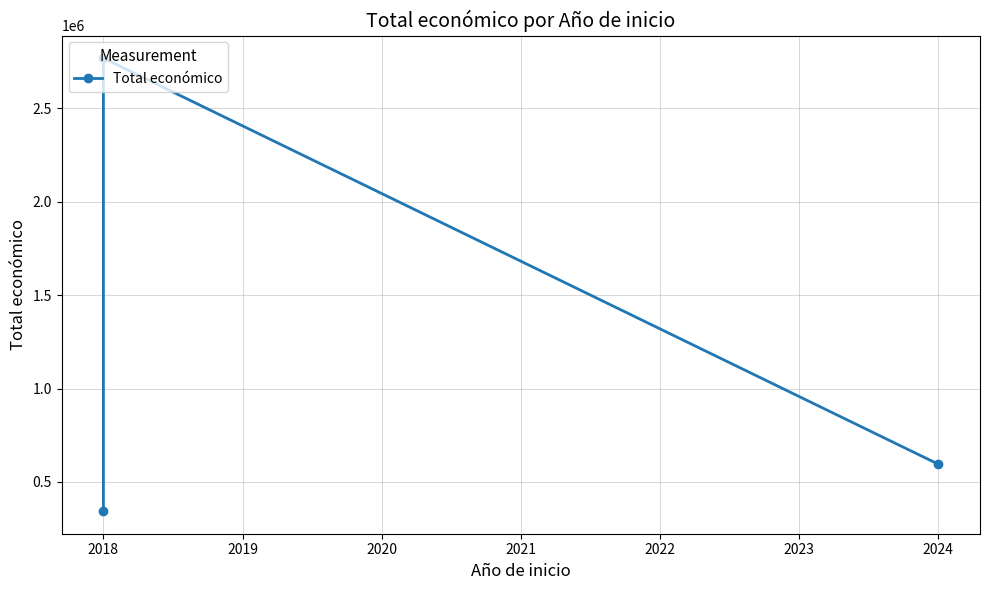

Reading left to right, list all the values displayed in this chart.

344243	2769359	595436